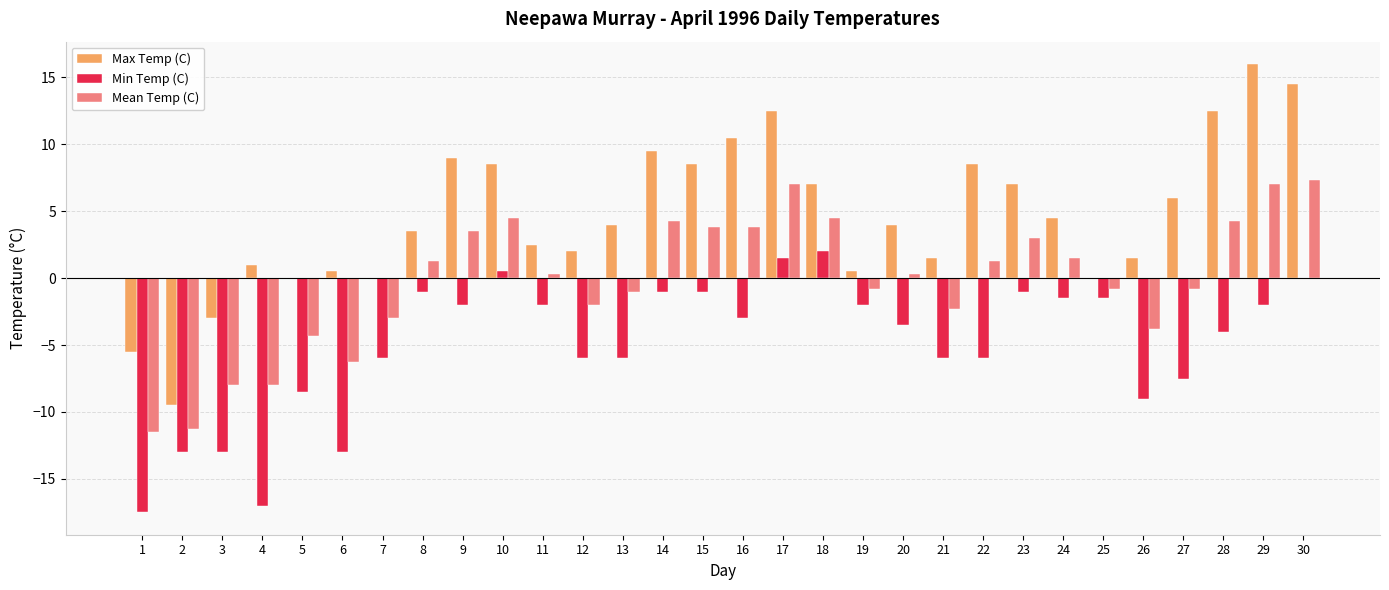

Which label corresponds to the largest value in the chart?

29